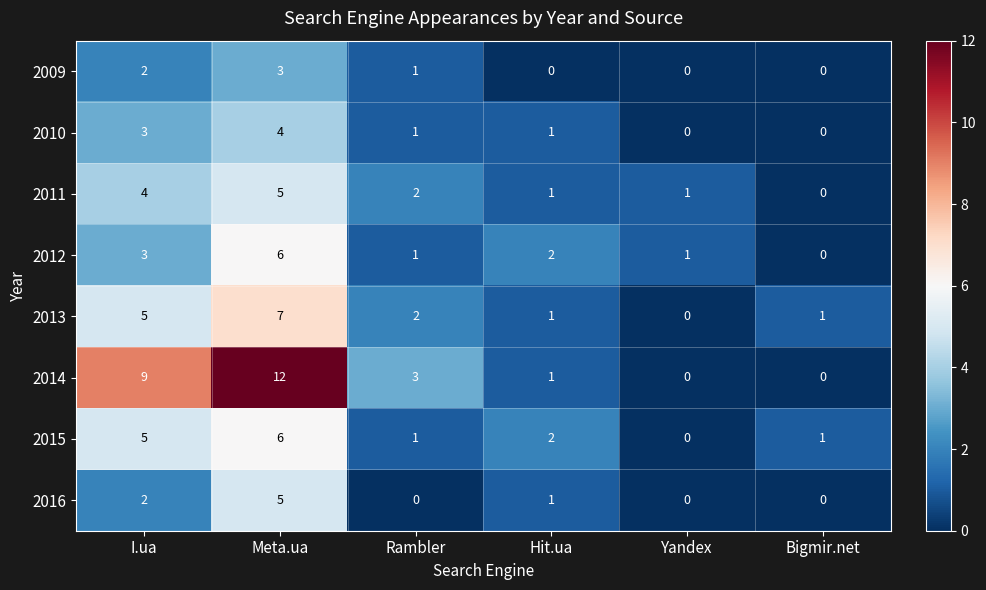

Count the 2013 values in the range 1 to 5.

4